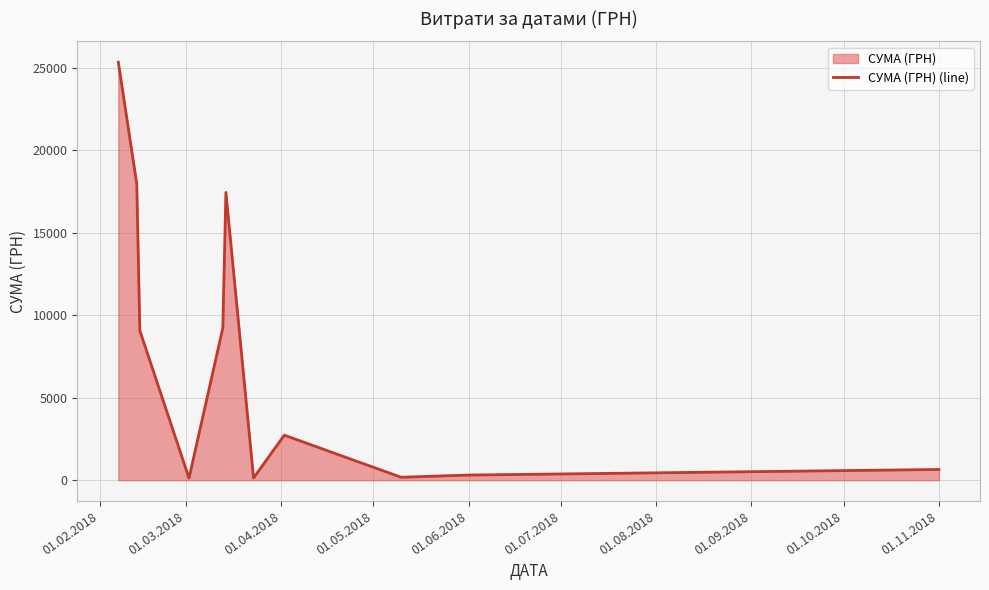

What is the difference between the maximum and minimum values?

25210.1